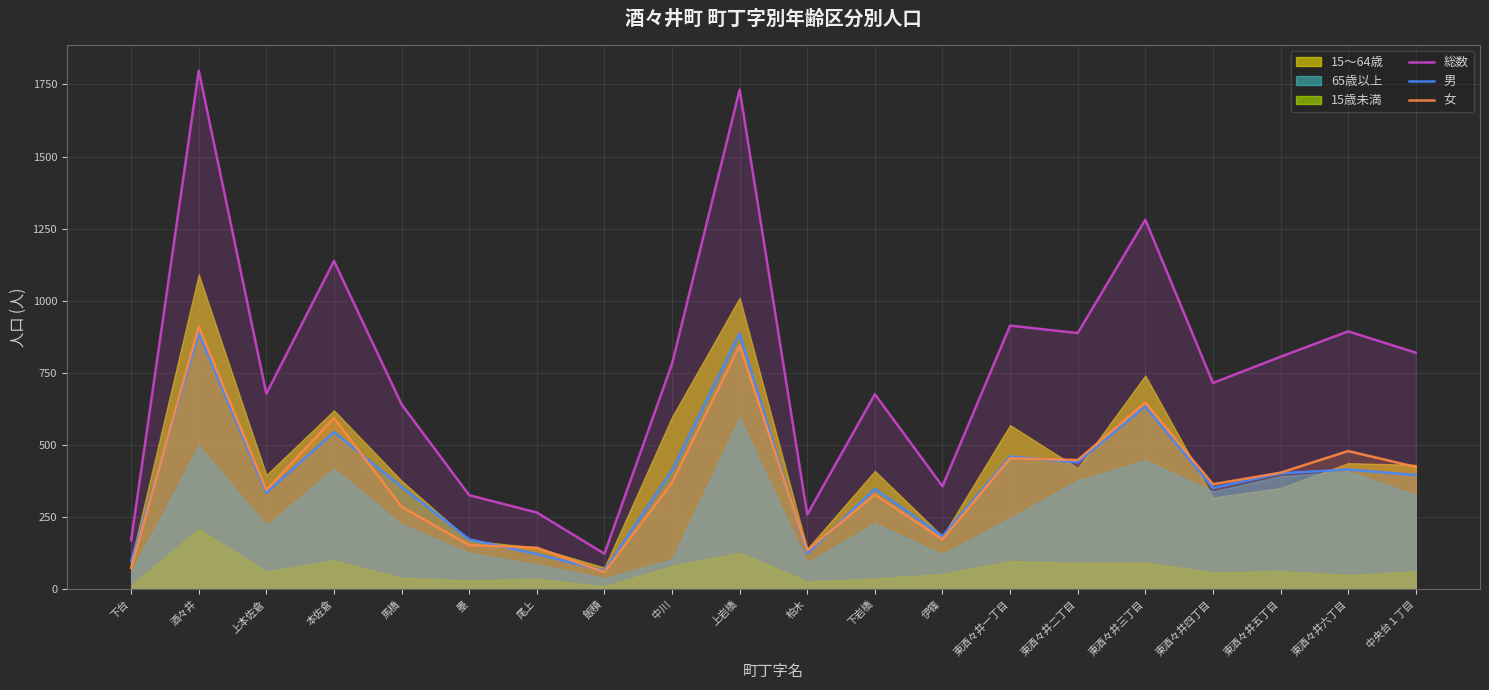

What is the maximum value for 男?

888